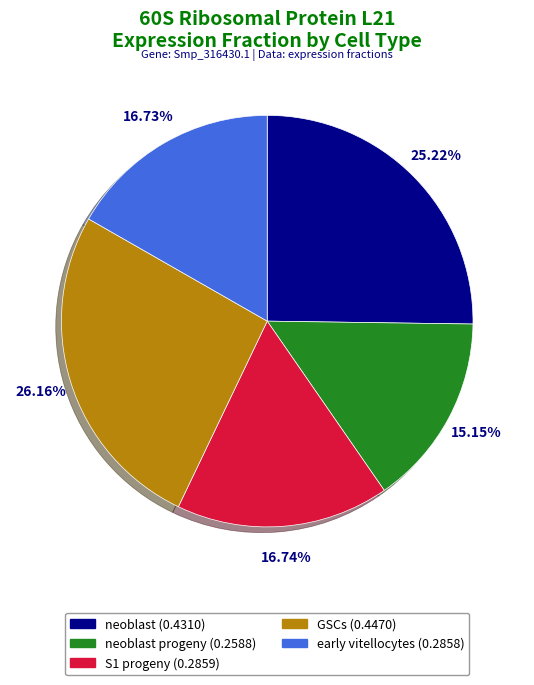

How many segments does this pie chart have?

5